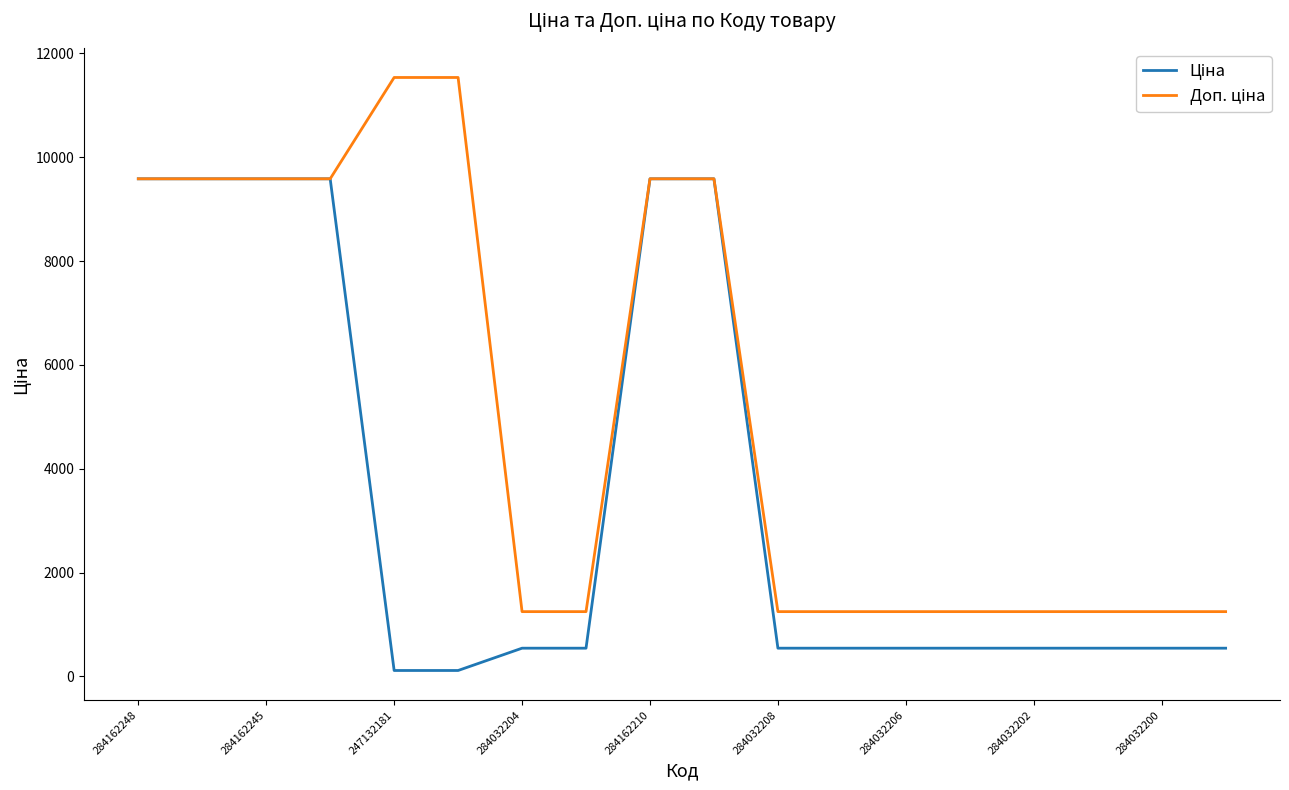

At how many categories does at least one series exceed 8712?

8